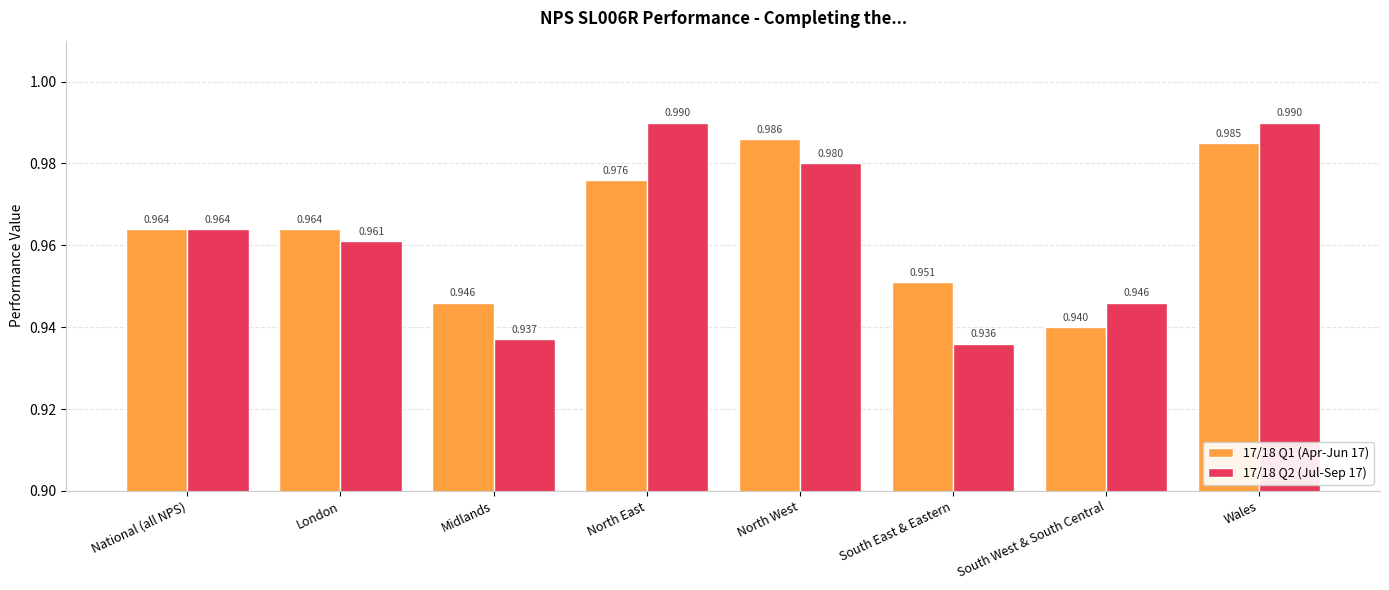

What are all the series names shown in the legend?

17/18 Q1 (Apr-Jun 17), 17/18 Q2 (Jul-Sep 17)